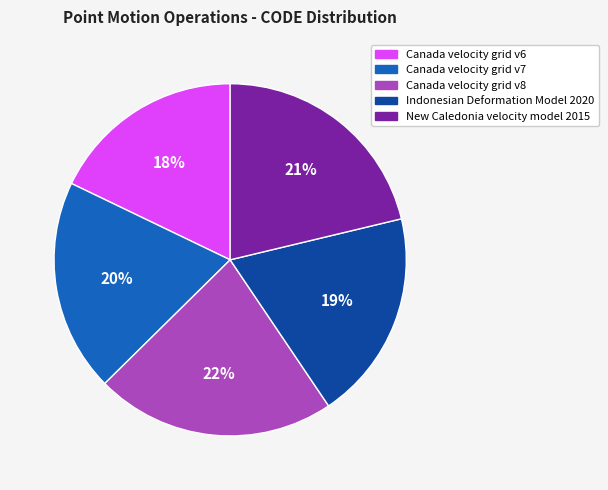

The Canada velocity grid v8 slice represents 22% of the pie. True or false?

True